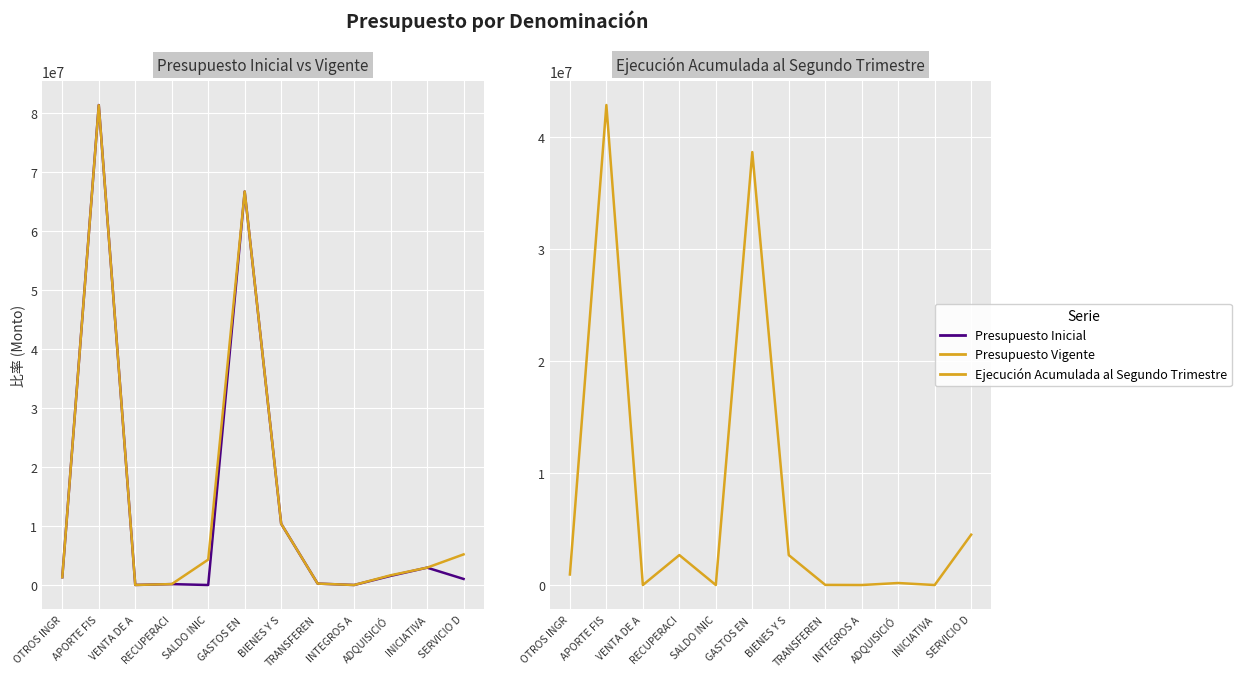

What value does the Presupuesto Vigente series have at TRANSFEREN?

239814